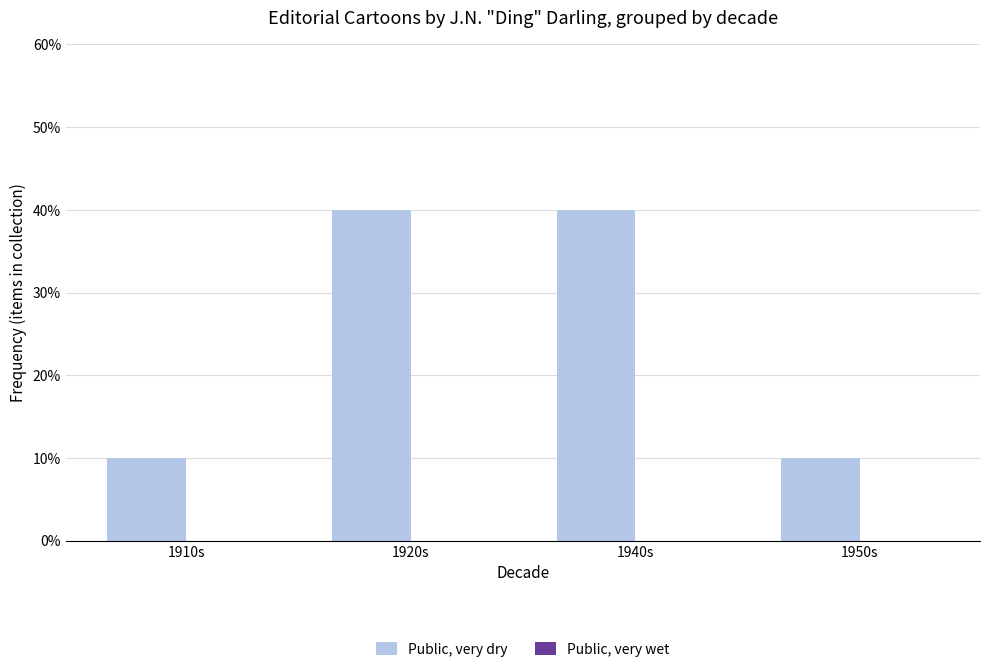

Are the bars horizontal?

No